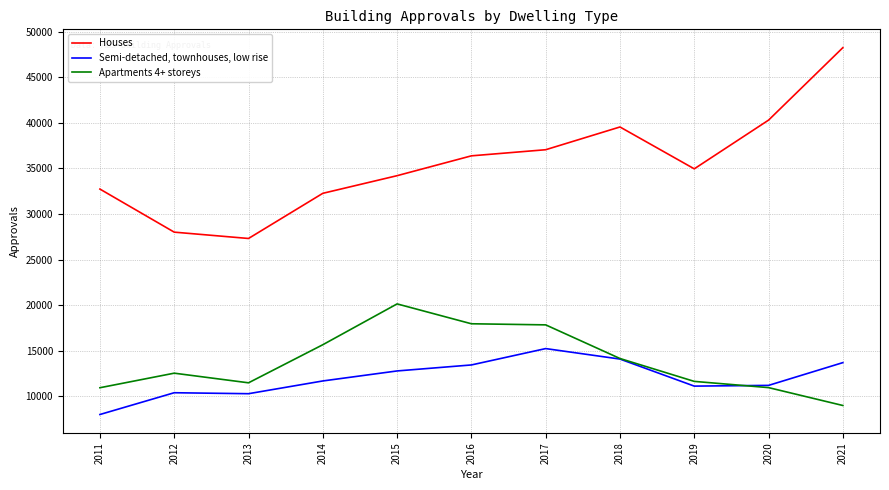

Rank the series by their maximum value, from lowest to highest.

Semi-detached, townhouses, low rise, Apartments 4+ storeys, Houses